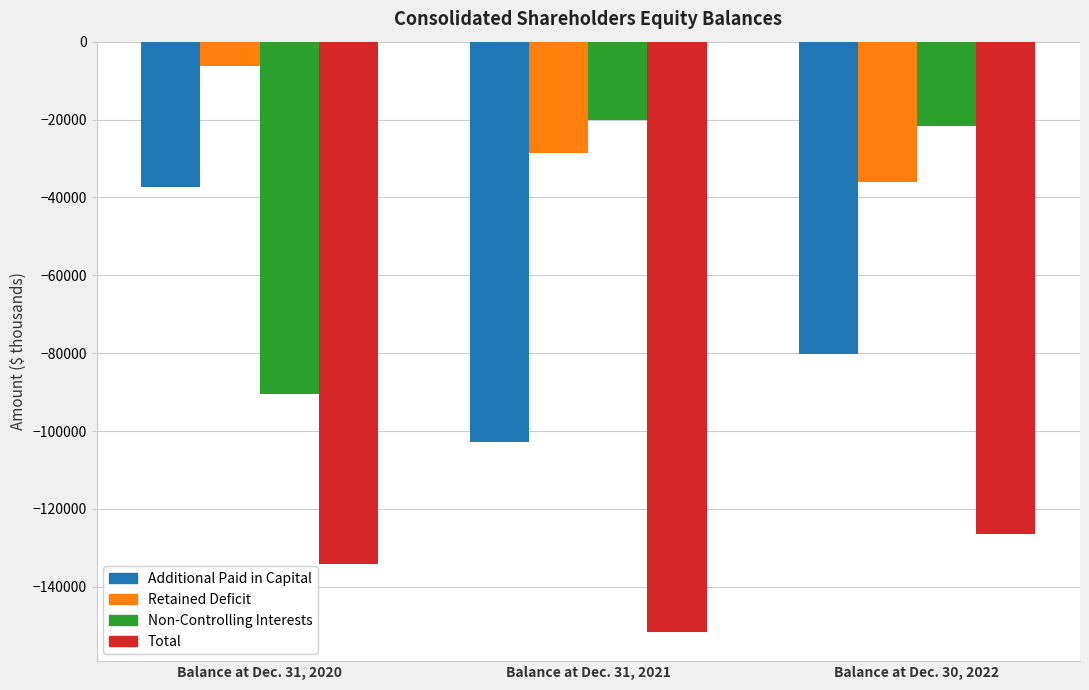

At which label is Additional Paid in Capital closest to -70037?

Balance at Dec. 30, 2022